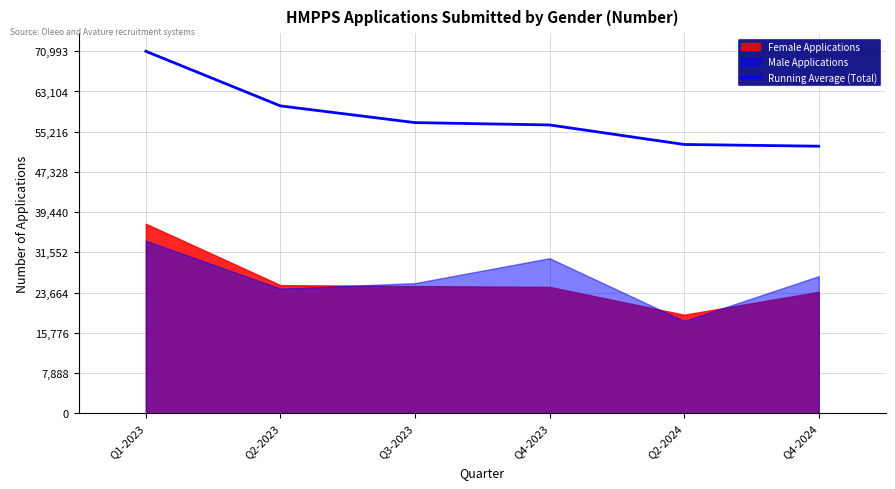

Between Q4-2024 and Q4-2023, which is larger?

Q4-2023